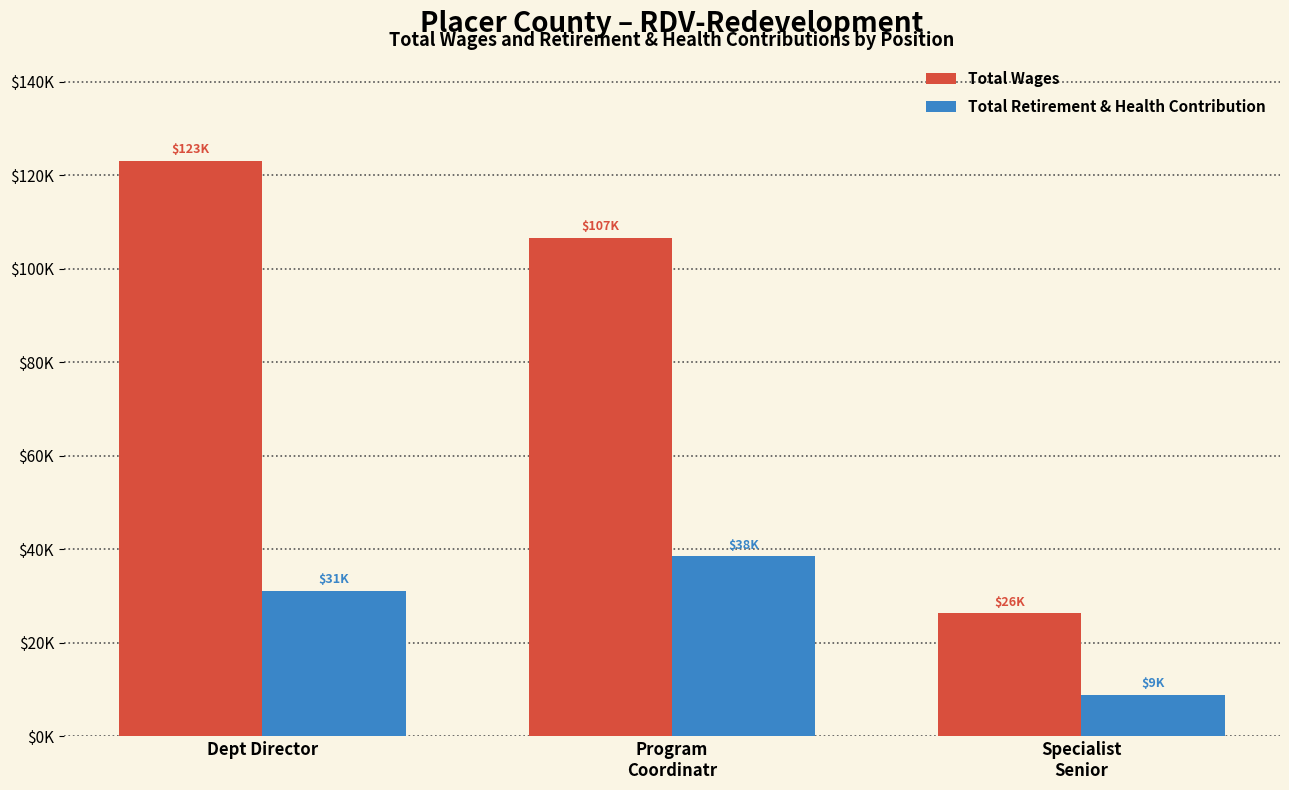

What is the difference between the highest and lowest values at Specialist
Senior?

17419